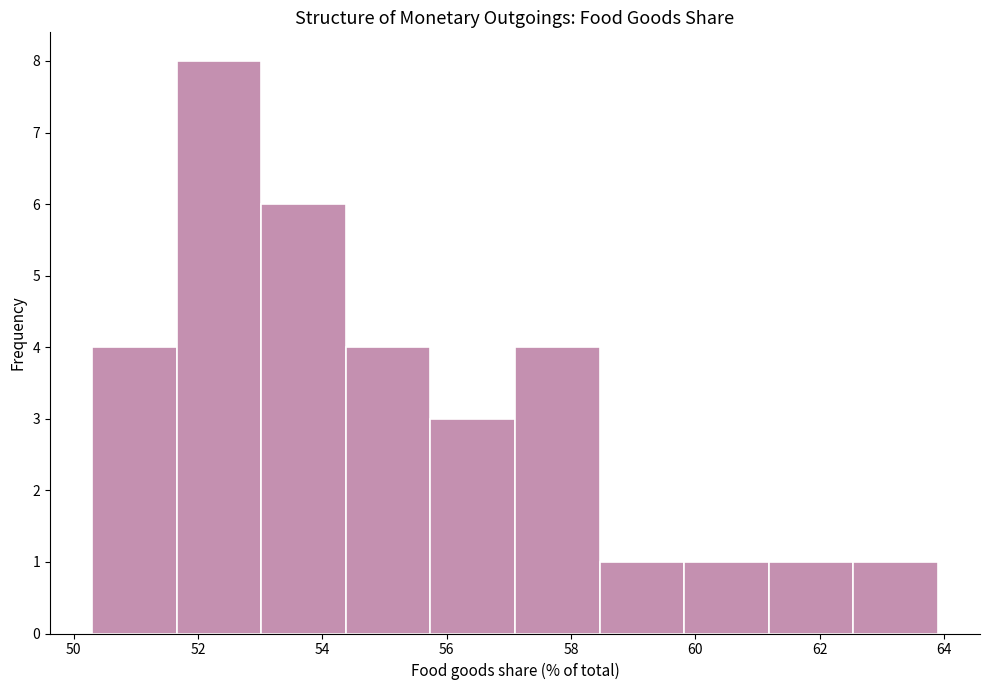

Reading left to right, transcribe this chart: for each bar, give the range it covers on the x-axis and its height. Neither the bar edges nor the heights are printed on the chart, so give them approximately, as read against the axes.

50.30 to 51.66: 4
51.66 to 53.02: 8
53.02 to 54.38: 6
54.38 to 55.74: 4
55.74 to 57.10: 3
57.10 to 58.46: 4
58.46 to 59.82: 1
59.82 to 61.18: 1
61.18 to 62.54: 1
62.54 to 63.90: 1